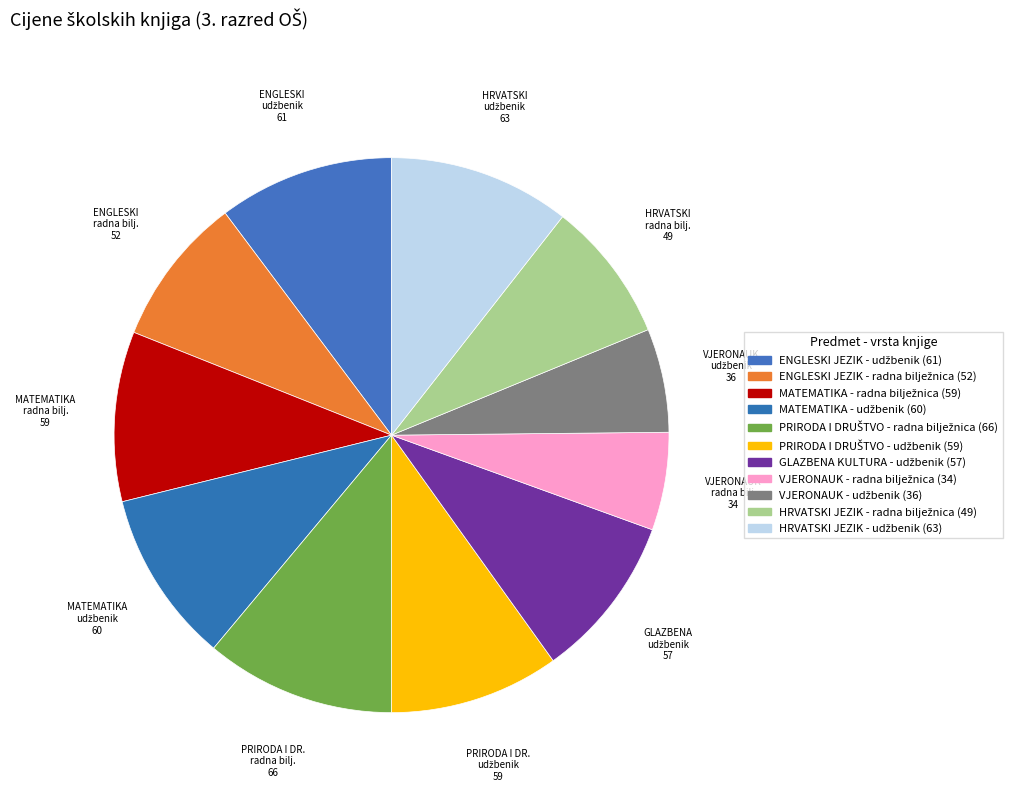

Count the number of slices in the pie.

11